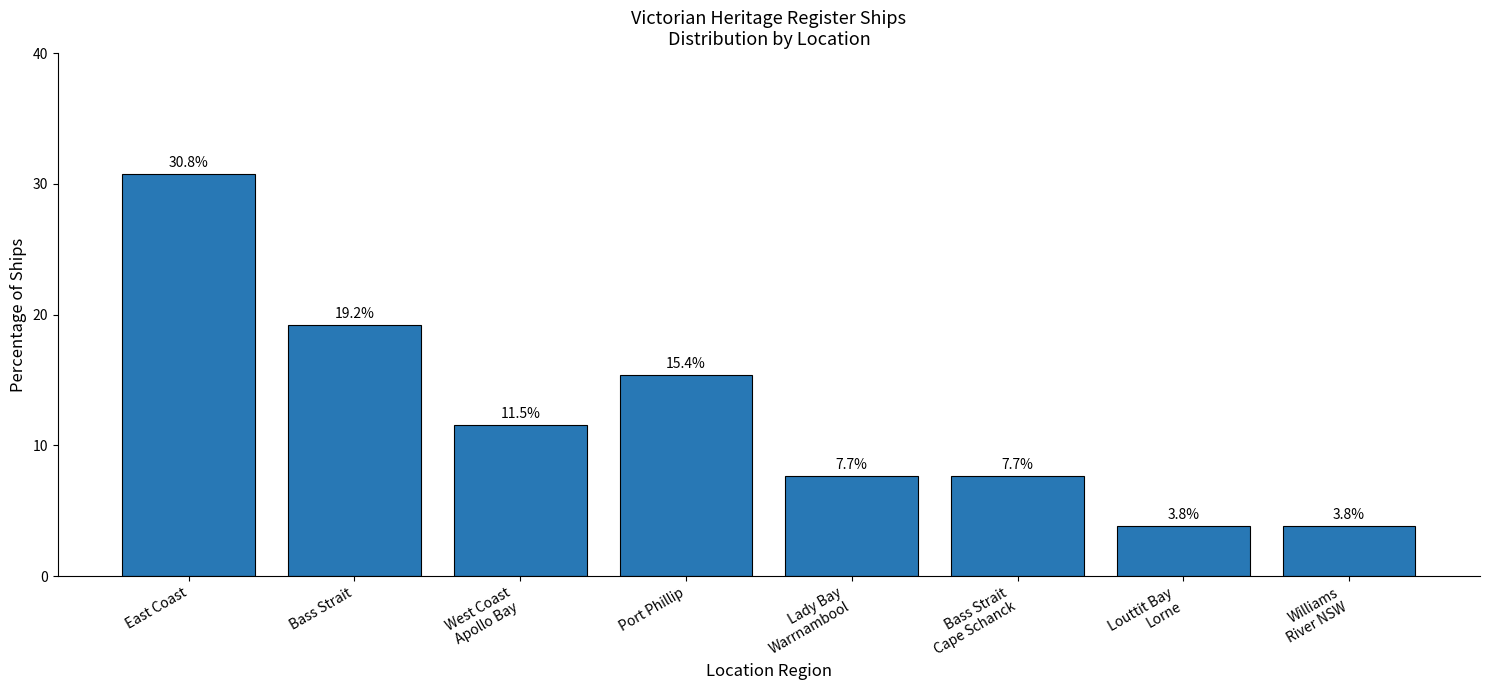

Reading right to left, extract all data points from this chart.

3.8	3.8	7.7	7.7	15.4	11.5	19.2	30.8